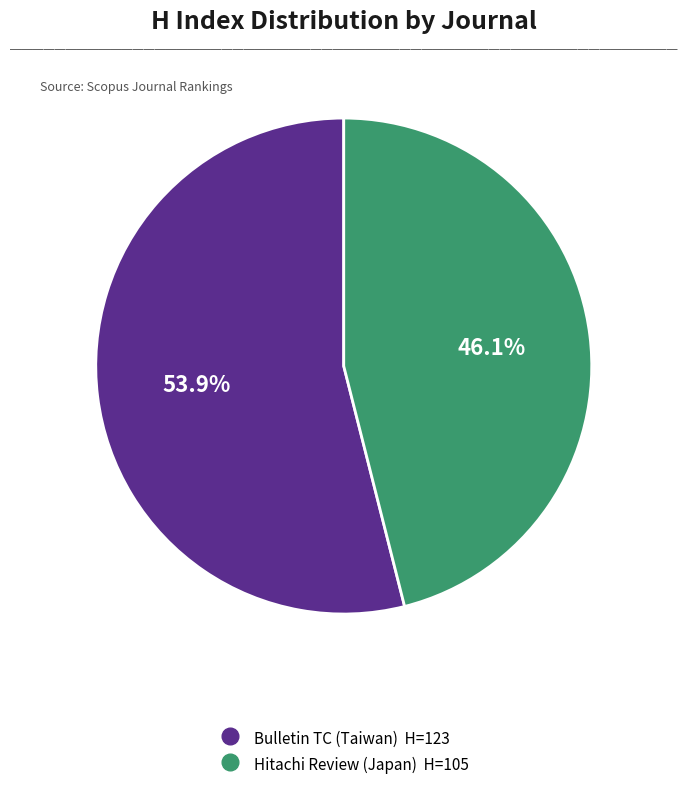

Is there any slice that represents more than half of the pie?

Yes